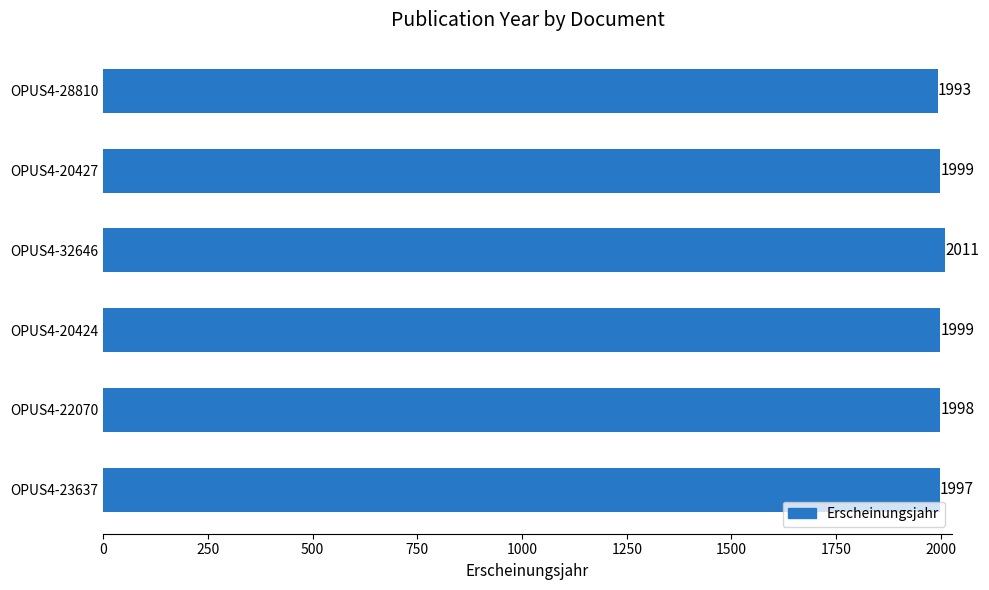

Which category has the highest value across all series?

OPUS4-32646